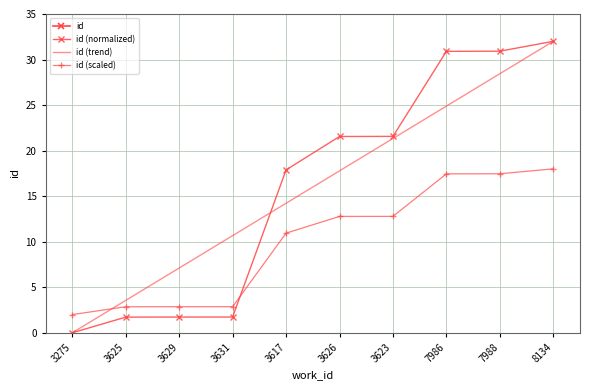

What is the greatest value displayed?

24887.0